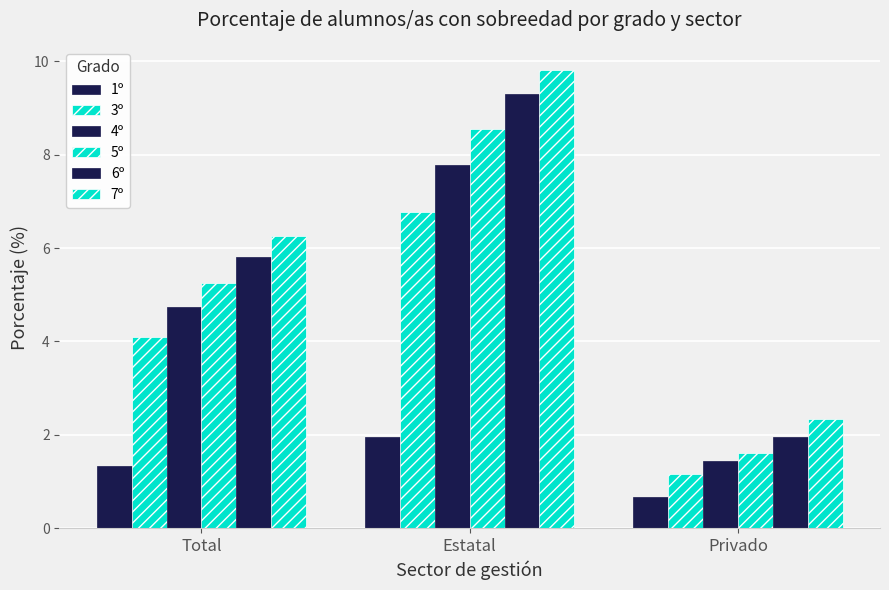

How many groups of bars are there?

3